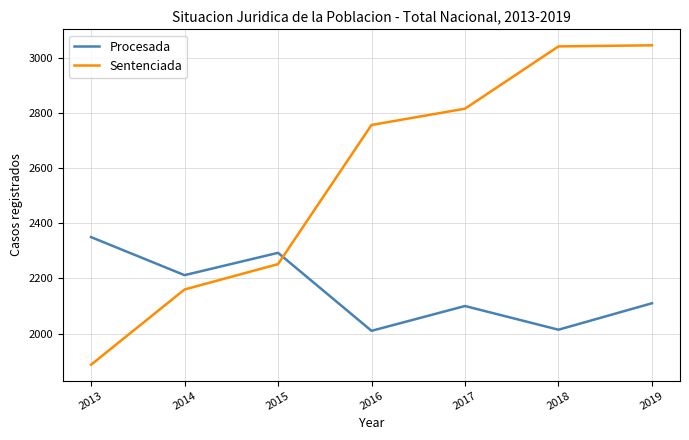

At which label does Procesada reach its peak?

2013